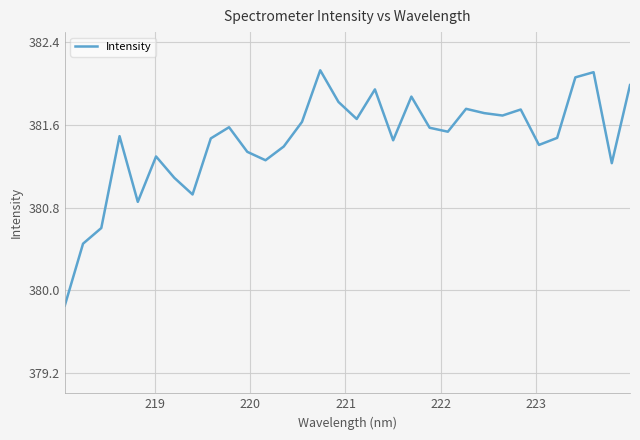

What is the difference between the maximum and minimum values?

2.3